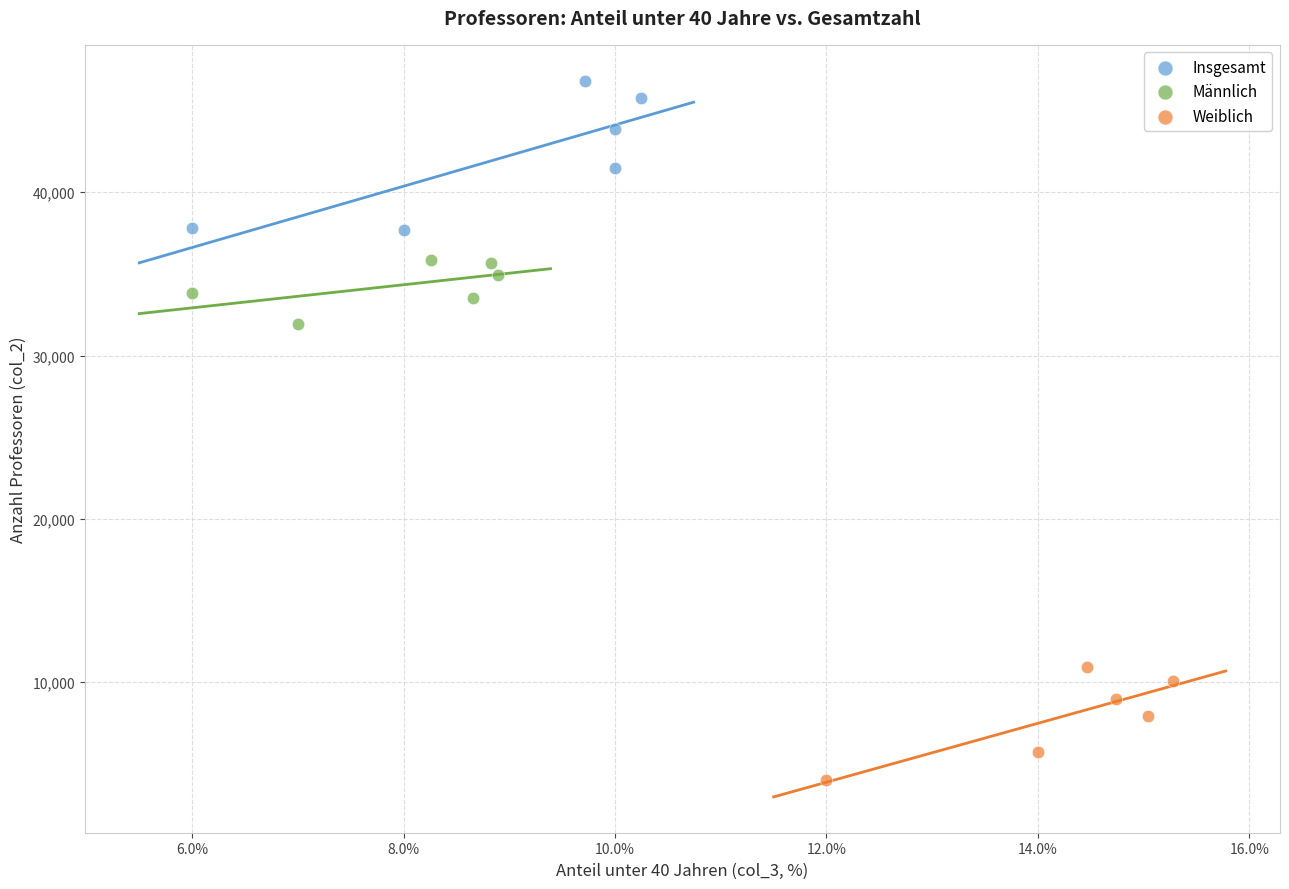

Which series has the widest spread of Y values?

Insgesamt